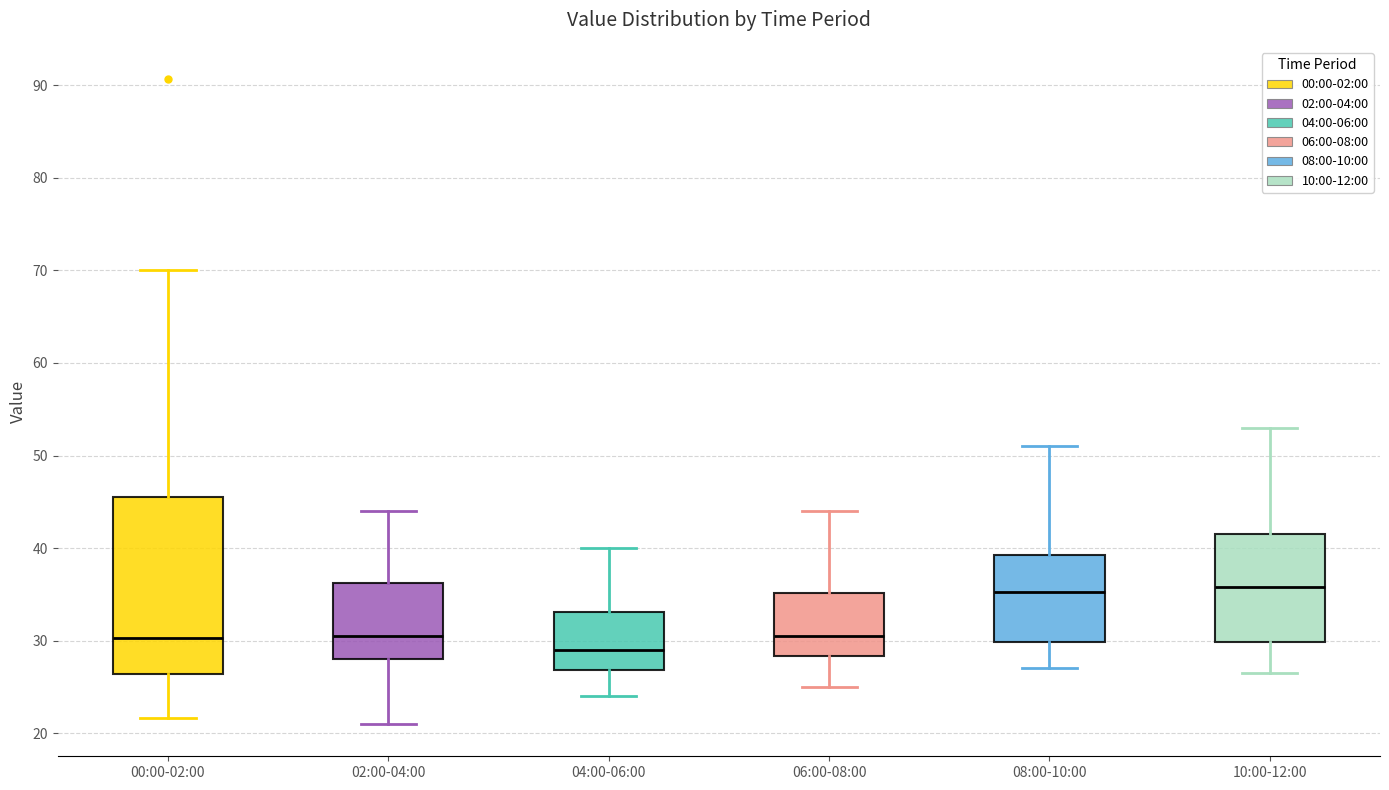

Reading left to right, transcribe this box plot: for each box, give where its median line is, the range the box spans, and where its two whiskers end, as read against the y-axis. The values are not printed on the chart, so give them approximately, as read against the axis.

00:00-02:00: median 30, box 26 to 46, whiskers 22 to 70
02:00-04:00: median 31, box 28 to 36, whiskers 21 to 44
04:00-06:00: median 29, box 27 to 33, whiskers 24 to 40
06:00-08:00: median 31, box 28 to 35, whiskers 25 to 44
08:00-10:00: median 35, box 30 to 39, whiskers 27 to 51
10:00-12:00: median 36, box 30 to 42, whiskers 27 to 53